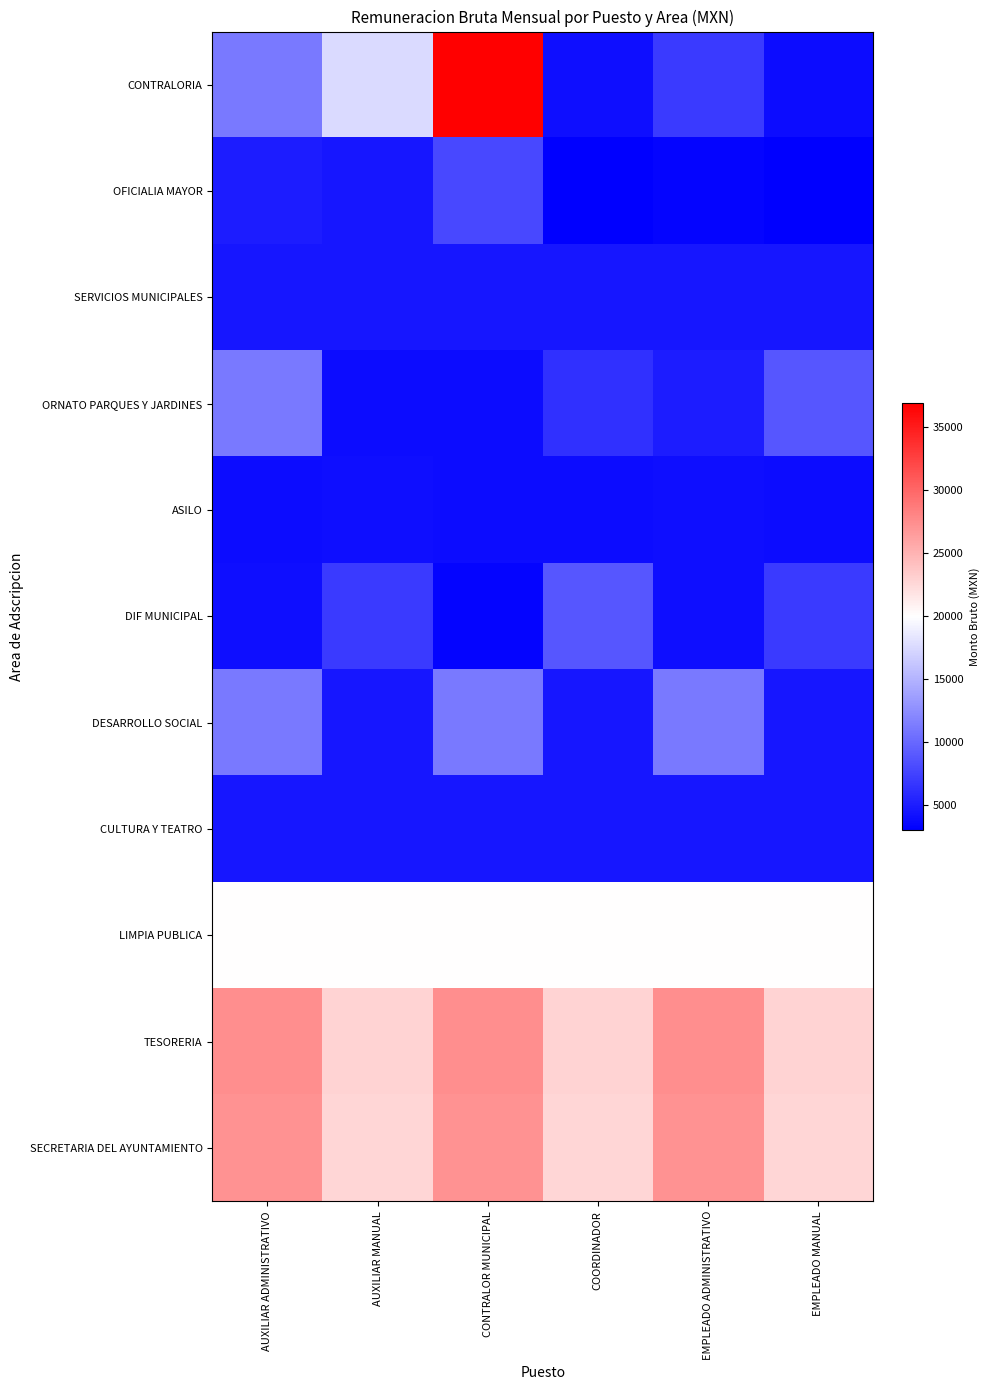

What is the total value across all series at AUXILIAR MANUAL?

115763.8